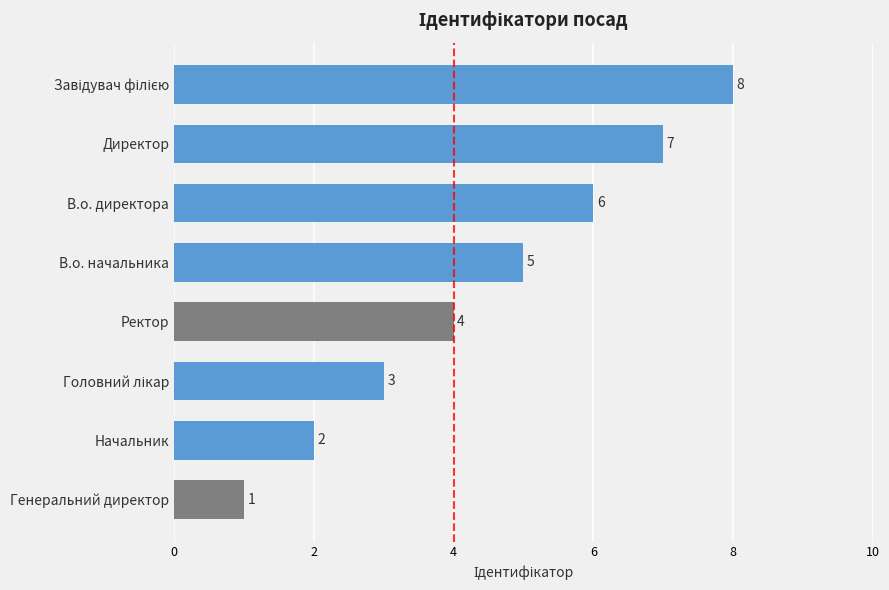

What is the smallest value displayed?

1